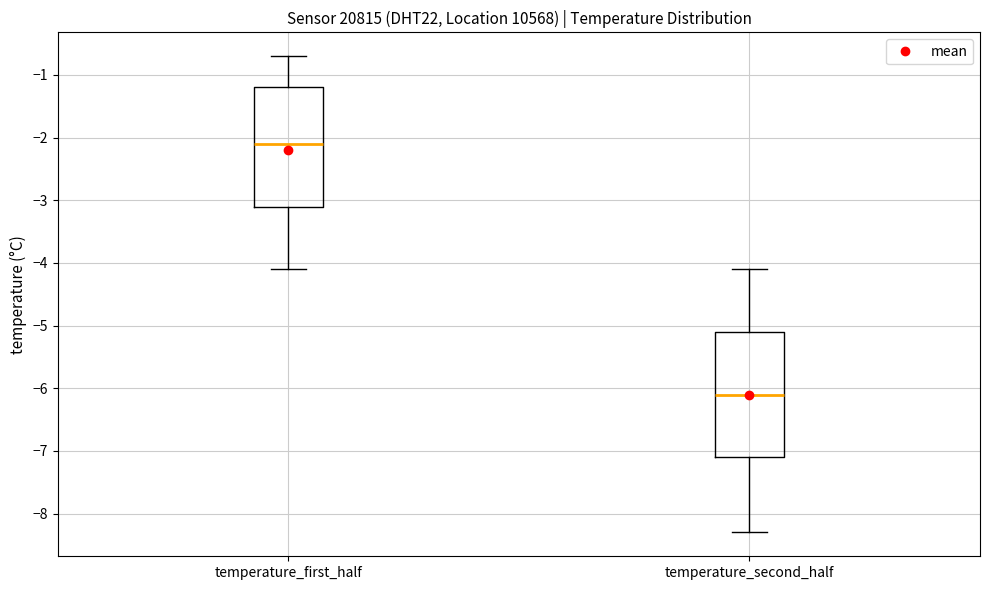

Reading left to right, transcribe this box plot: for each box, give where its median line is, the range the box spans, and where its two whiskers end, as read against the y-axis. The values are not printed on the chart, so give them approximately, as read against the axis.

temperature_first_half: median -2.1, box -3.1 to -1.2, whiskers -4.1 to -0.7
temperature_second_half: median -6.1, box -7.1 to -5.1, whiskers -8.3 to -4.1